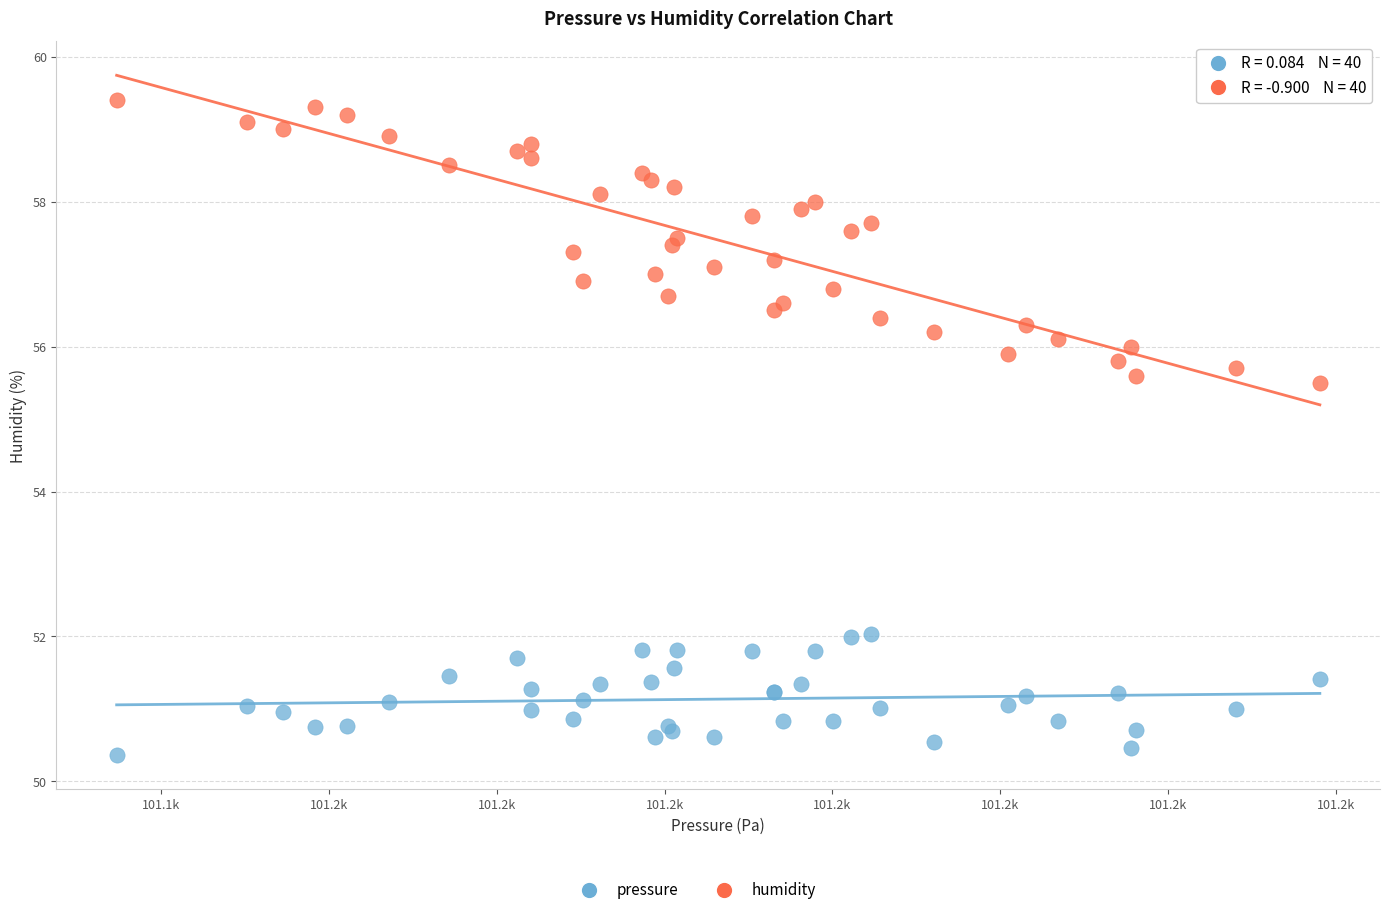

Which series contains the highest Y value?

humidity